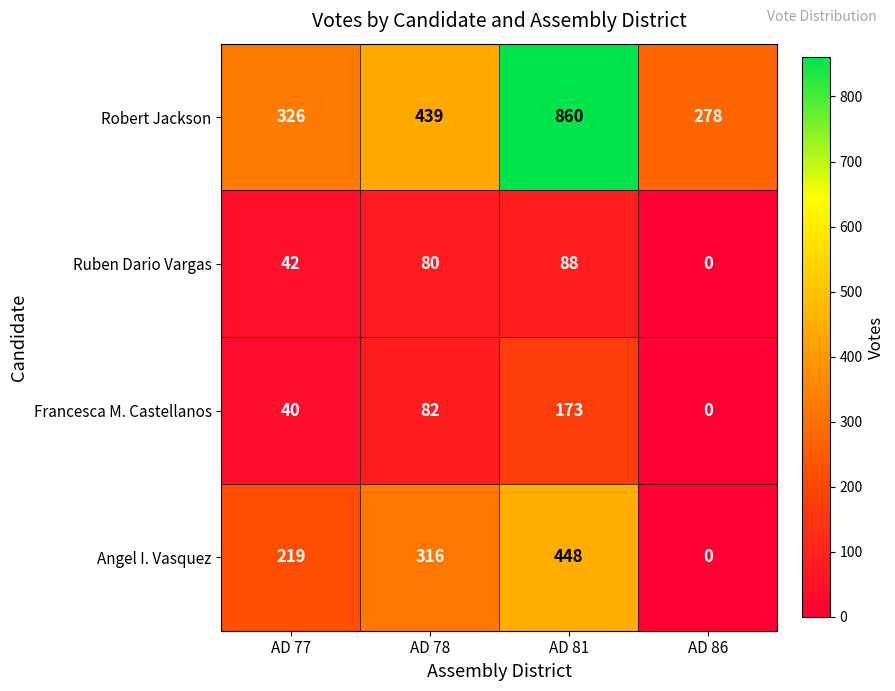

How many values in the Ruben Dario Vargas series are below 80?

2